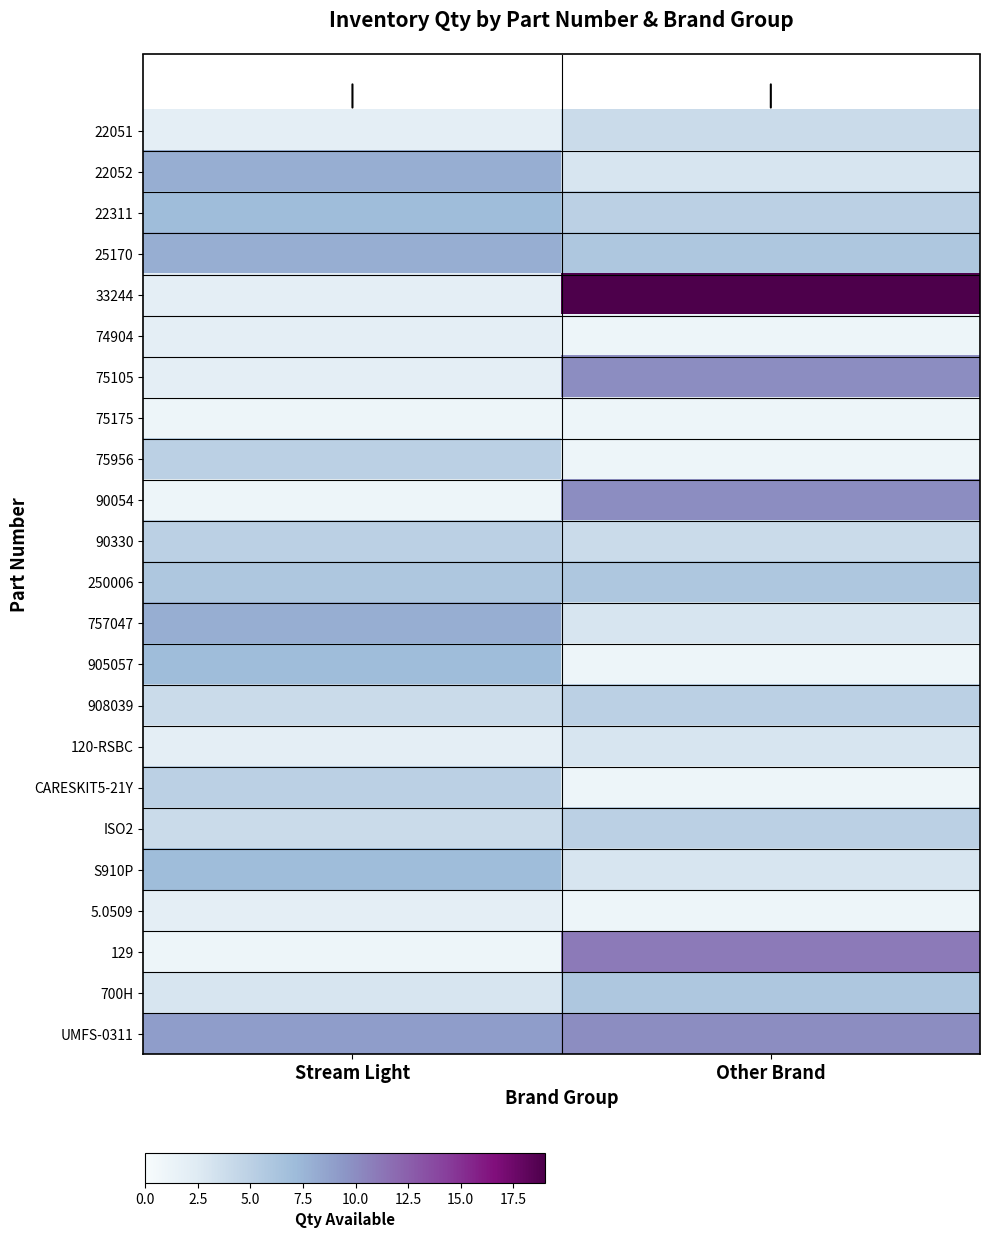

How many data points does each series have?

2